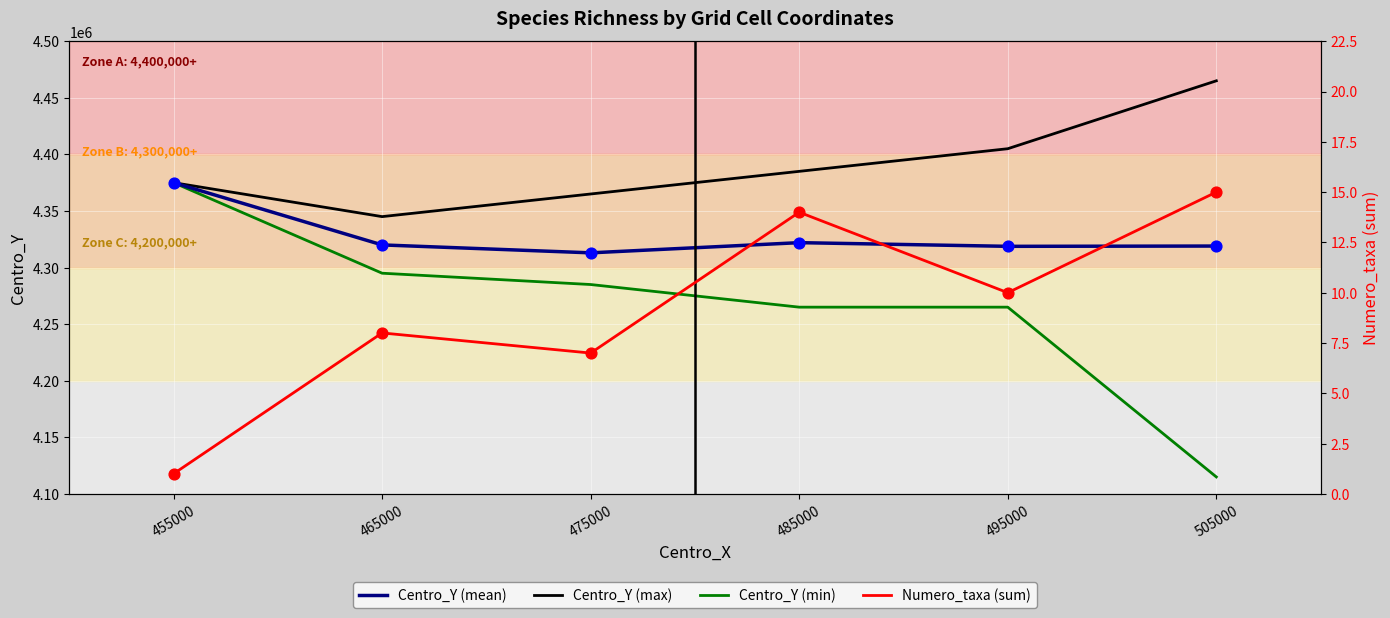

Which series contains the lowest Y value?

Numero_taxa (sum)